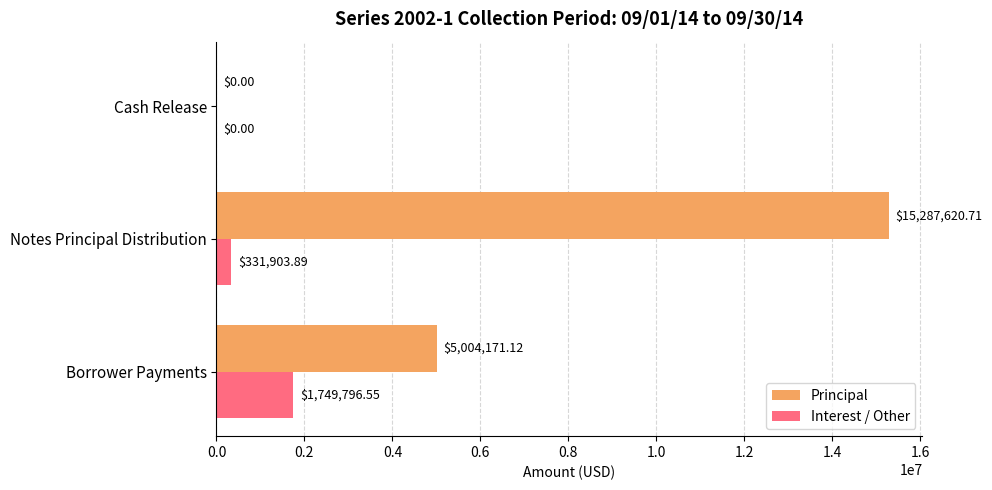

Which series changed the most between Borrower Payments and Cash Release?

Principal